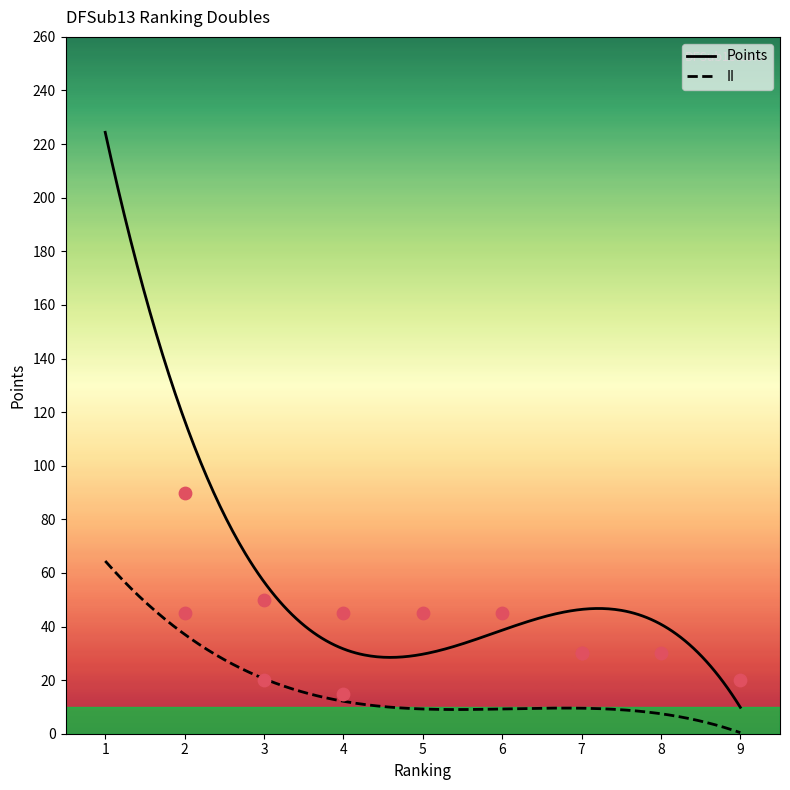

What are all the series names shown in the legend?

Points, II